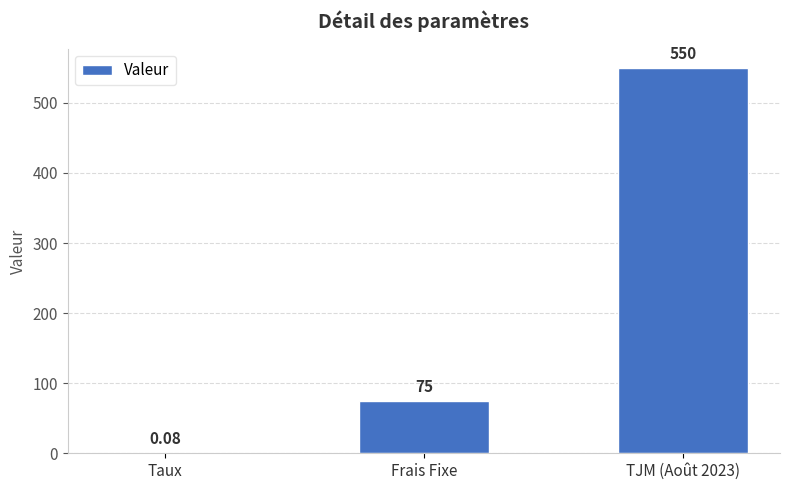

At which label is the value closest to 275?

Frais Fixe